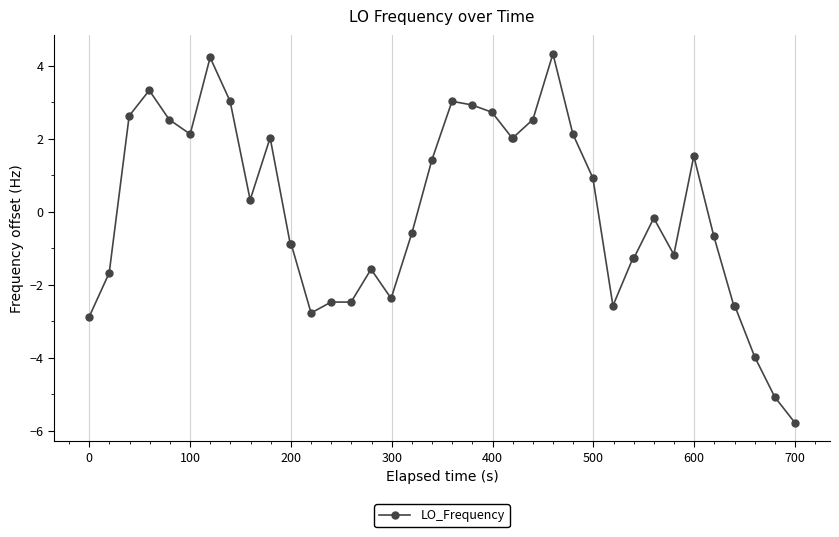

Is this an area chart (filled region under the line)?

No